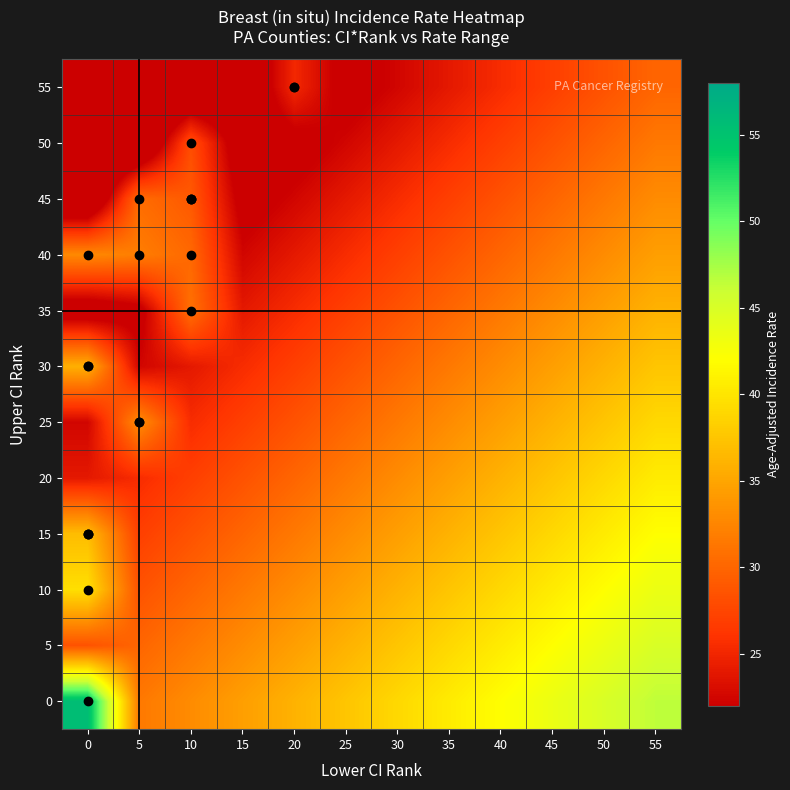

Reading left to right, what are all the values shown in this chart?

0: 0=55.7	5=31.5	10=33.0	15=34.5	20=36.0	25=37.5	30=39.0	35=40.5	40=42.0	45=43.5	50=45.0	55=46.5
5: 0=28.5	5=30.0	10=31.5	15=33.0	20=34.5	25=36.0	30=37.5	35=39.0	40=40.5	45=42.0	50=43.5	55=45.0
10: 0=39.5	5=28.5	10=30.0	15=31.5	20=33.0	25=34.5	30=36.0	35=37.5	40=39.0	45=40.5	50=42.0	55=43.5
15: 0=36.8	5=27.0	10=28.5	15=30.0	20=31.5	25=33.0	30=34.5	35=36.0	40=37.5	45=39.0	50=40.5	55=42.0
20: 0=24.0	5=25.5	10=27.0	15=28.5	20=30.0	25=31.5	30=33.0	35=34.5	40=36.0	45=37.5	50=39.0	55=40.5
25: 0=22.5	5=33.1	10=25.5	15=27.0	20=28.5	25=30.0	30=31.5	35=33.0	40=34.5	45=36.0	50=37.5	55=39.0
30: 0=35.8	5=22.5	10=24.0	15=25.5	20=27.0	25=28.5	30=30.0	35=31.5	40=33.0	45=34.5	50=36.0	55=37.5
35: 0=19.5	5=21.0	10=30.8	15=24.0	20=25.5	25=27.0	30=28.5	35=30.0	40=31.5	45=33.0	50=34.5	55=36.0
40: 0=32.8	5=31.9	10=30.2	15=22.5	20=24.0	25=25.5	30=27.0	35=28.5	40=30.0	45=31.5	50=33.0	55=34.5
45: 0=16.5	5=30.5	10=29.0	15=21.0	20=22.5	25=24.0	30=25.5	35=27.0	40=28.5	45=30.0	50=31.5	55=33.0
50: 0=15.0	5=16.5	10=28.1	15=19.5	20=21.0	25=22.5	30=24.0	35=25.5	40=27.0	45=28.5	50=30.0	55=31.5
55: 0=13.5	5=15.0	10=16.5	15=18.0	20=25.2	25=21.0	30=22.5	35=24.0	40=25.5	45=27.0	50=28.5	55=30.0